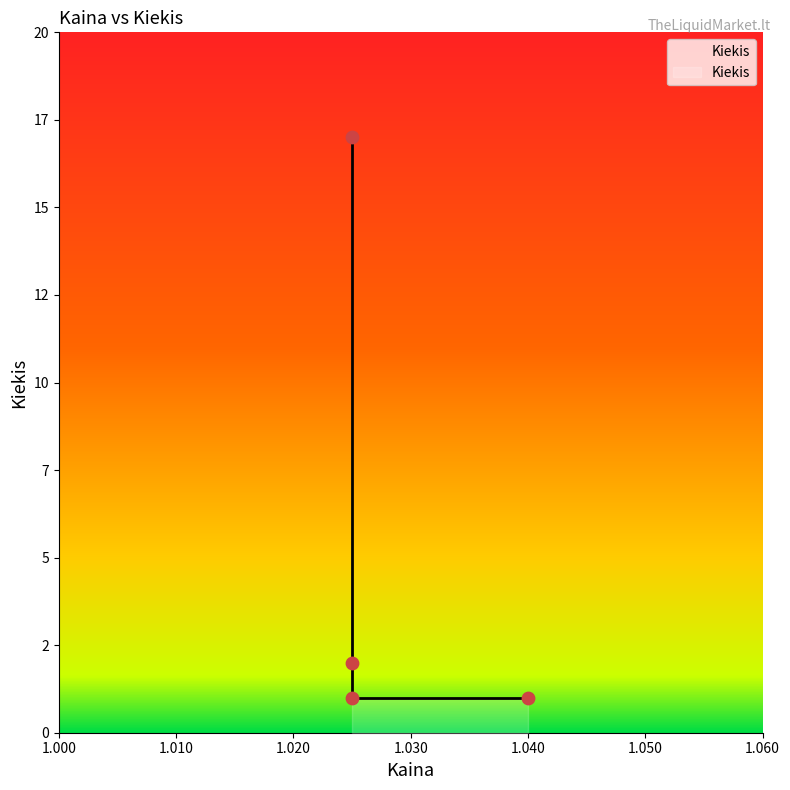

Between 1.025 and 1.025, which is larger?

1.025